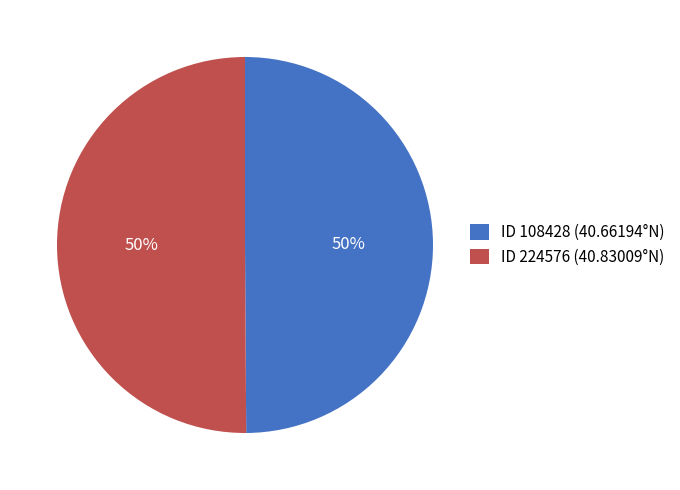

Approximately how many times larger is the value at ID 108428 (40.66194°N) compared to ID 224576 (40.83009°N)?

1.0